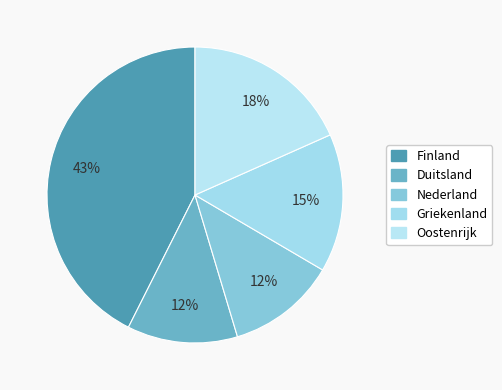

To the nearest percent, what percentage of the pie is Griekenland?

15%